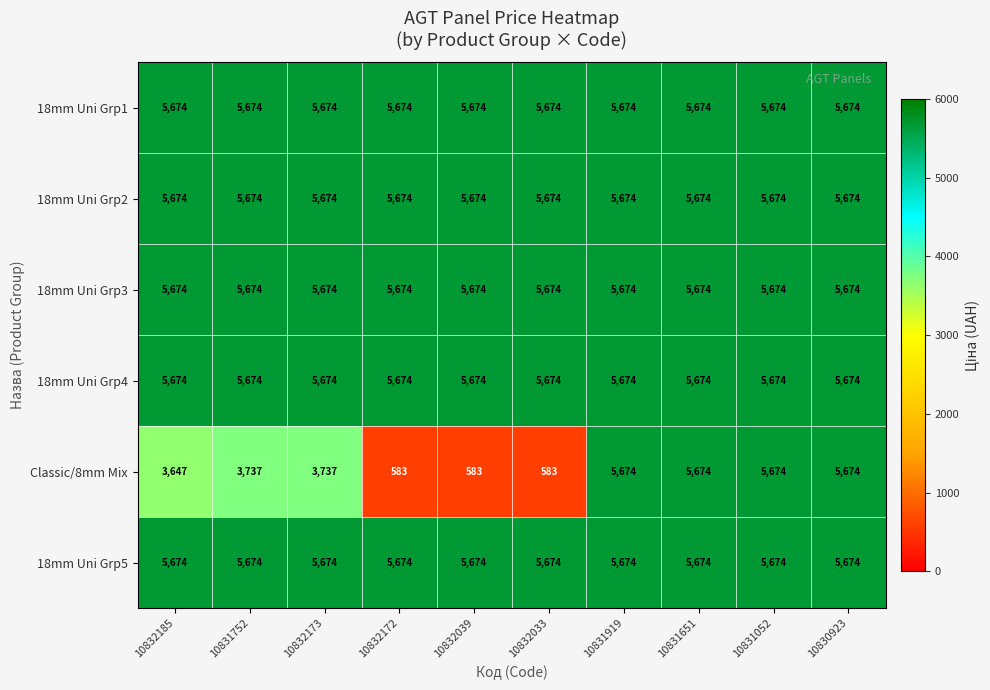

What is the total value across all series at 10832173?

32107